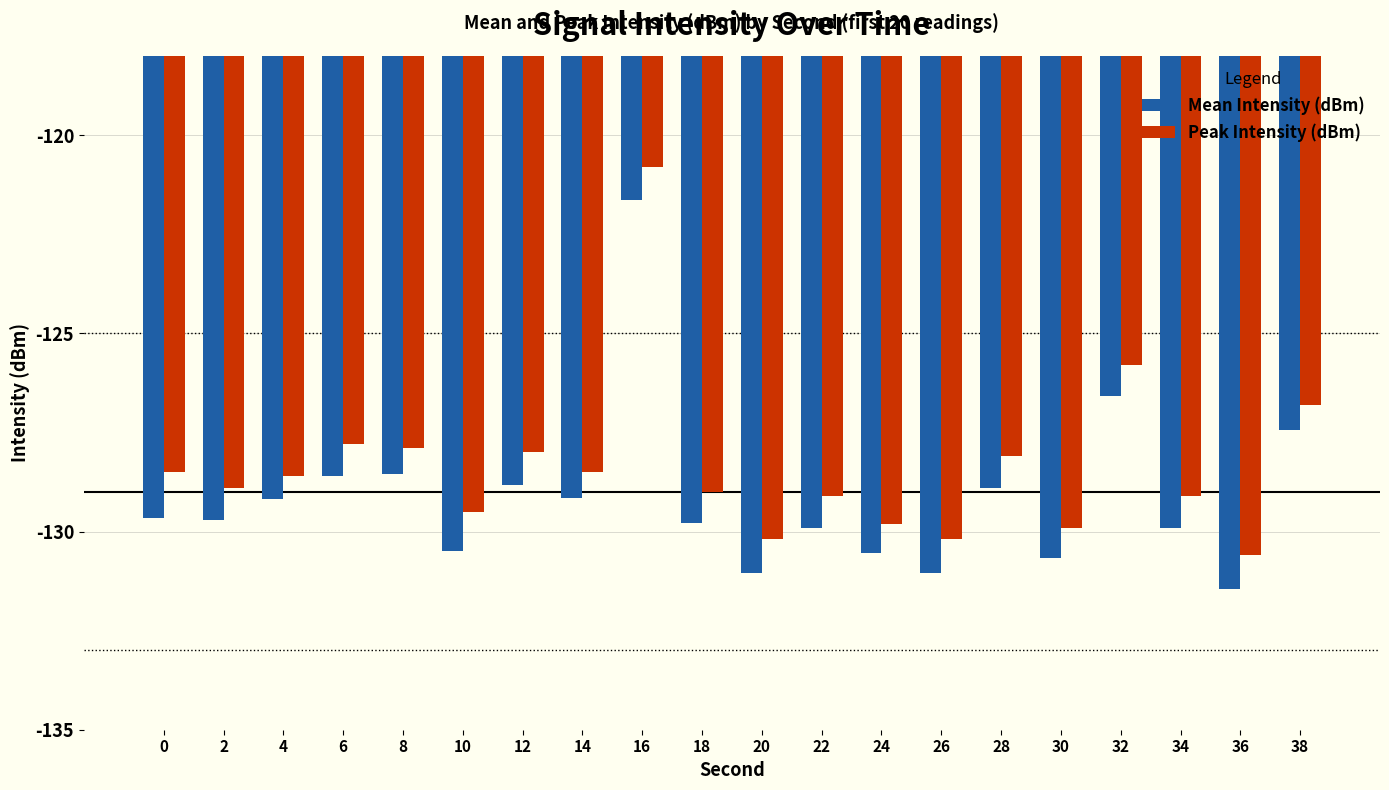

How many distinct data groups are displayed?

2